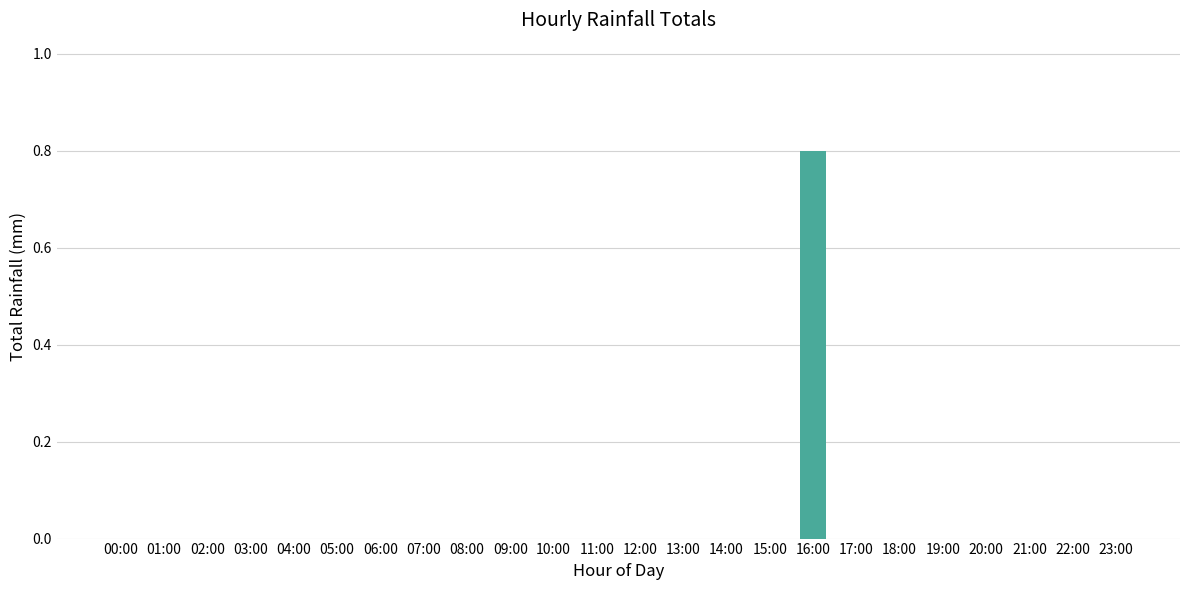

What is the change in value from 05:00 to 16:00?

+0.8